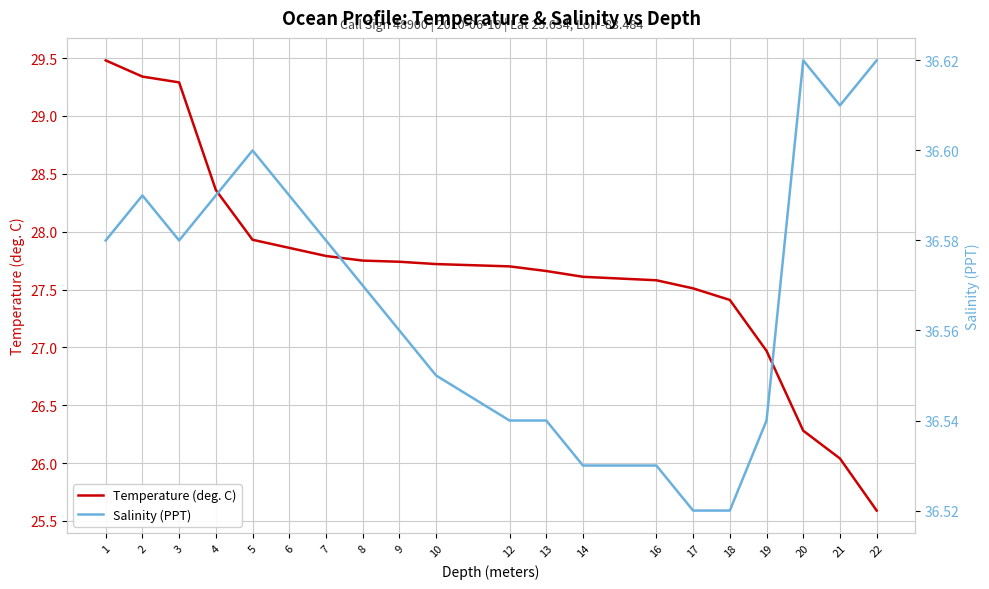

Which category has the lowest value across all series?

22